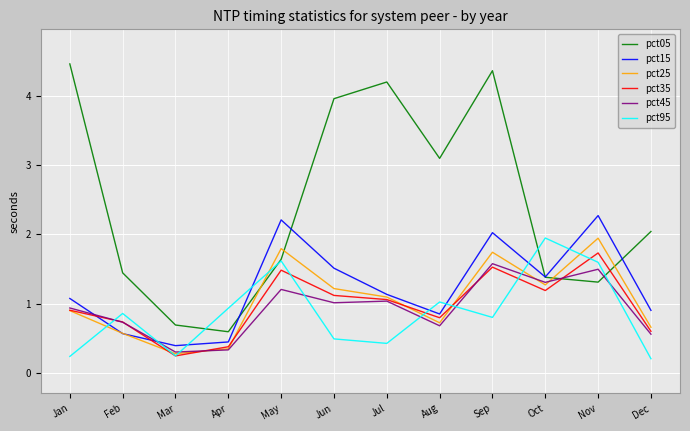

Does the chart have visible grid lines?

Yes